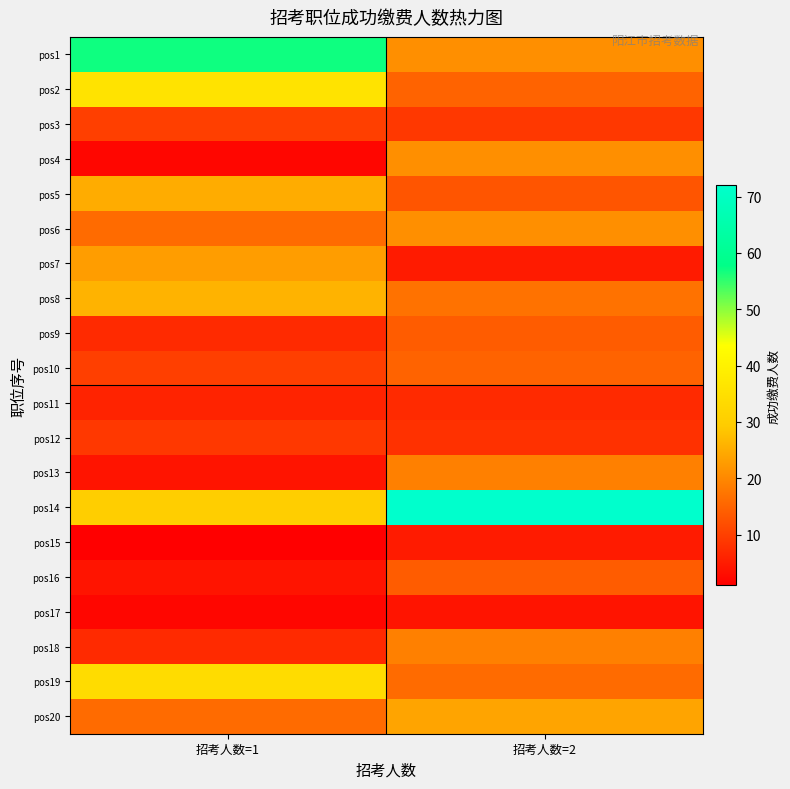

Reading left to right, extract all data points from this chart.

pos1: 招考人数=1=57	招考人数=2=21
pos2: 招考人数=1=36	招考人数=2=15
pos3: 招考人数=1=10	招考人数=2=9
pos4: 招考人数=1=2	招考人数=2=21
pos5: 招考人数=1=25	招考人数=2=13
pos6: 招考人数=1=16	招考人数=2=21
pos7: 招考人数=1=23	招考人数=2=5
pos8: 招考人数=1=26	招考人数=2=17
pos9: 招考人数=1=7	招考人数=2=14
pos10: 招考人数=1=10	招考人数=2=15
pos11: 招考人数=1=6	招考人数=2=7
pos12: 招考人数=1=9	招考人数=2=8
pos13: 招考人数=1=4	招考人数=2=19
pos14: 招考人数=1=30	招考人数=2=72
pos15: 招考人数=1=1	招考人数=2=5
pos16: 招考人数=1=4	招考人数=2=14
pos17: 招考人数=1=2	招考人数=2=4
pos18: 招考人数=1=7	招考人数=2=19
pos19: 招考人数=1=34	招考人数=2=16
pos20: 招考人数=1=16	招考人数=2=24